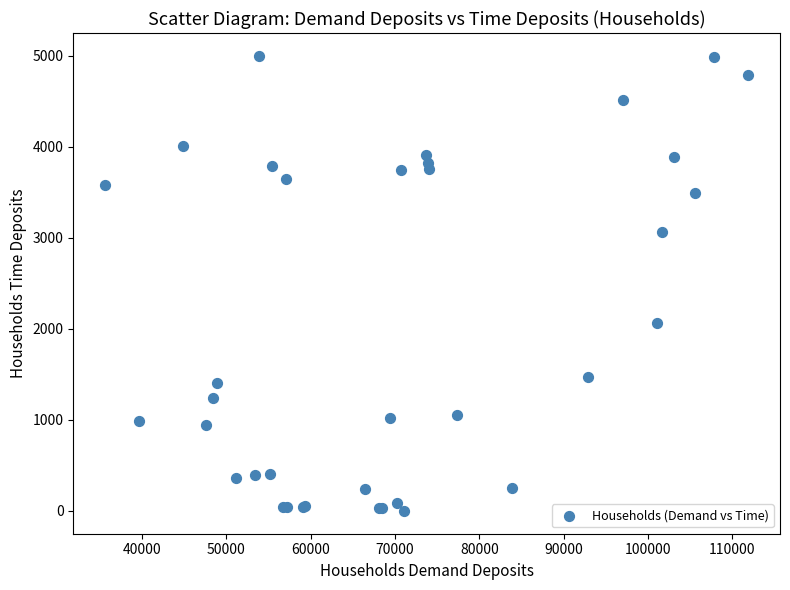

What Y value in the scatter plot is closest to 2498?

2059.5